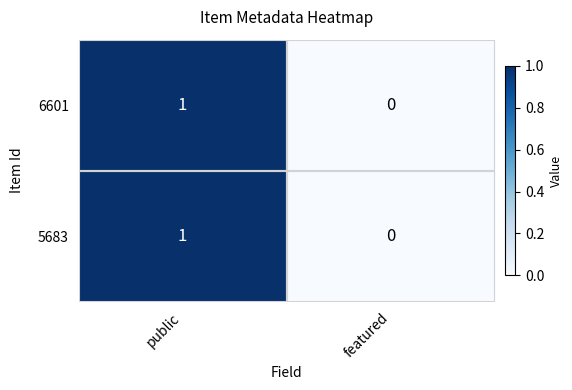

Is the value of 6601 at featured greater than the value of 5683 at public?

No